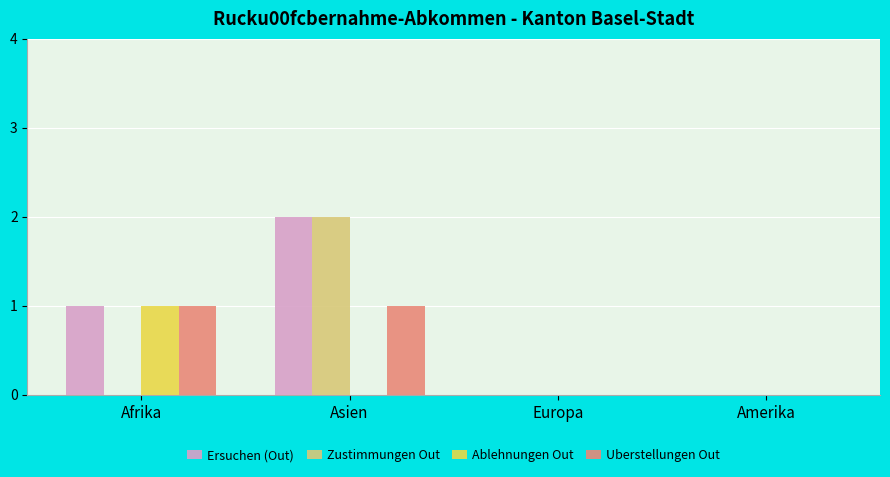

What is the sum of the Zustimmungen Out values at Asien and Afrika?

2